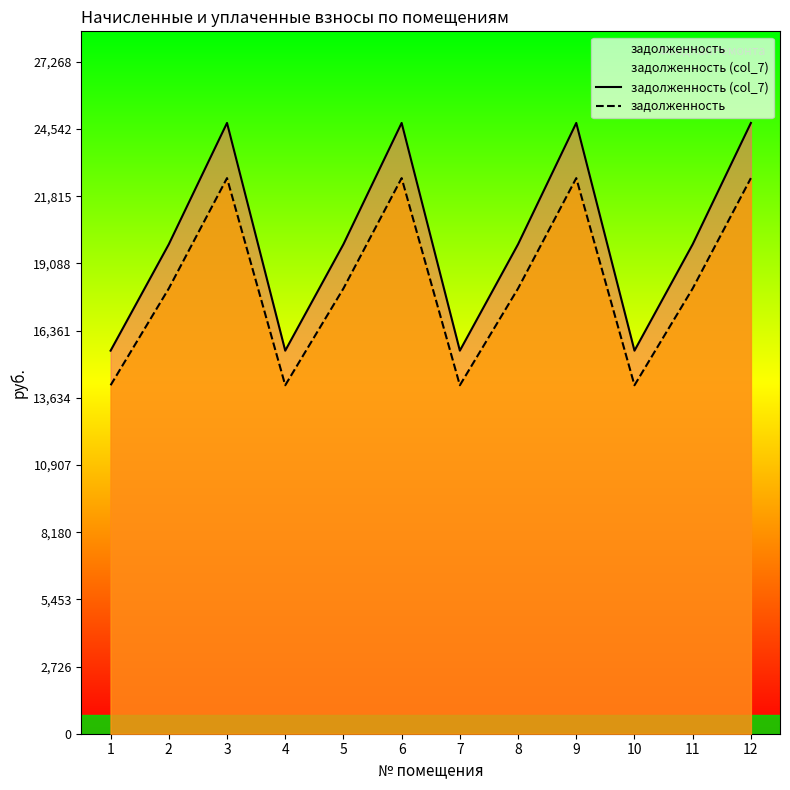

How many distinct data groups are displayed?

2